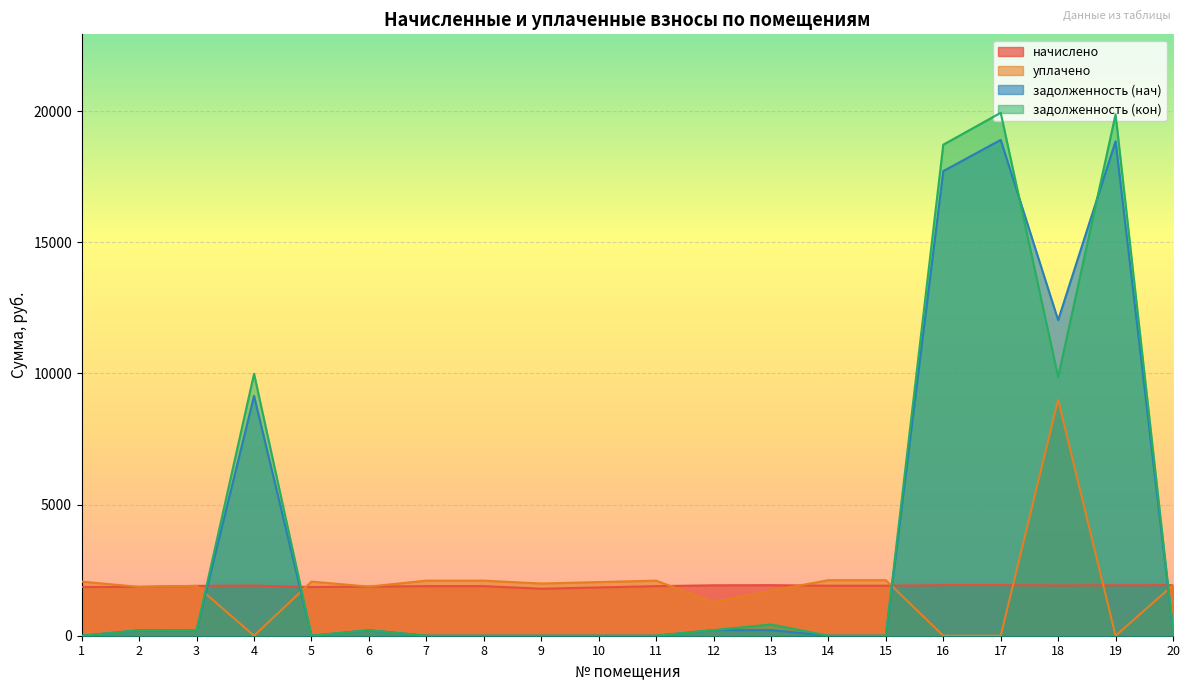

List the labels in order of начислено value, smallest first.

9, 10, 1, 5, 2, 6, 7, 8, 11, 3, 14, 15, 4, 18, 12, 19, 13, 16, 17, 20